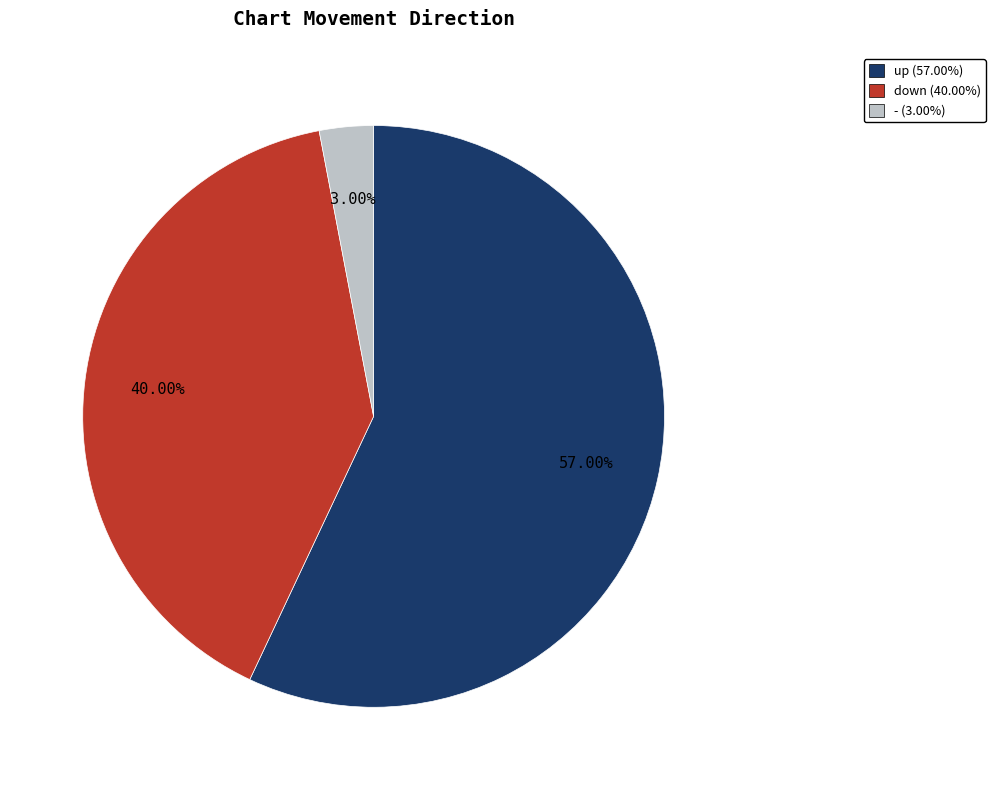

What is the majority slice?

up